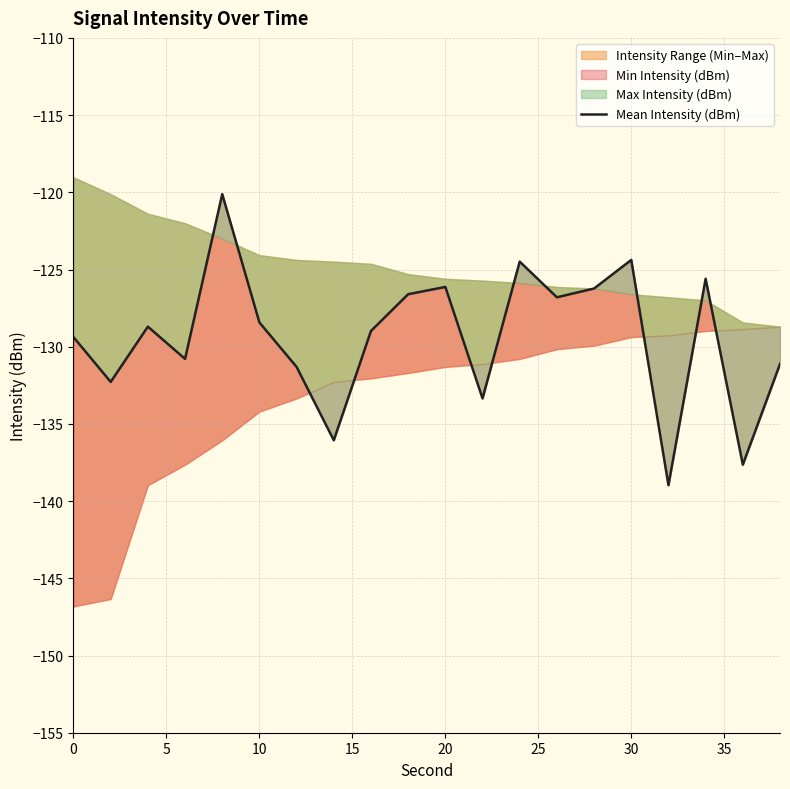

How many interior local valleys (lower than both neighbors) does the data have?

7